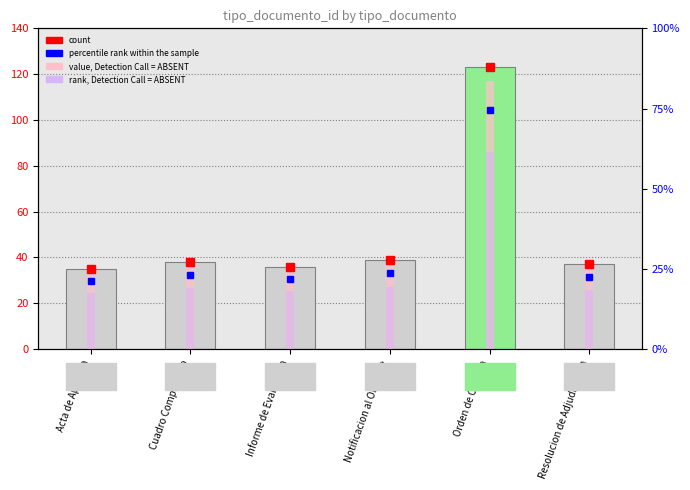

What is the average value?

51